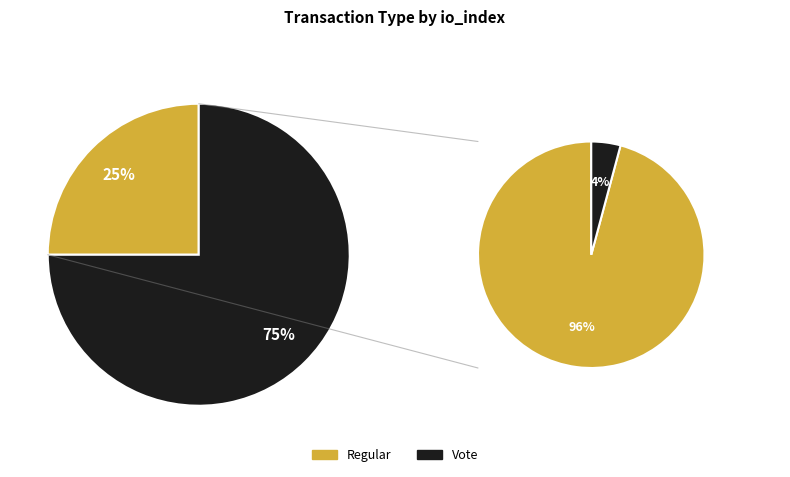

What is the change in value from Regular to Vote?

+2